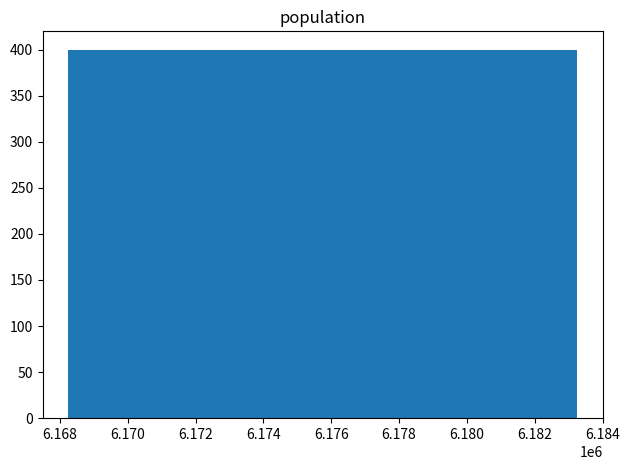

What is the sum of all values?

400